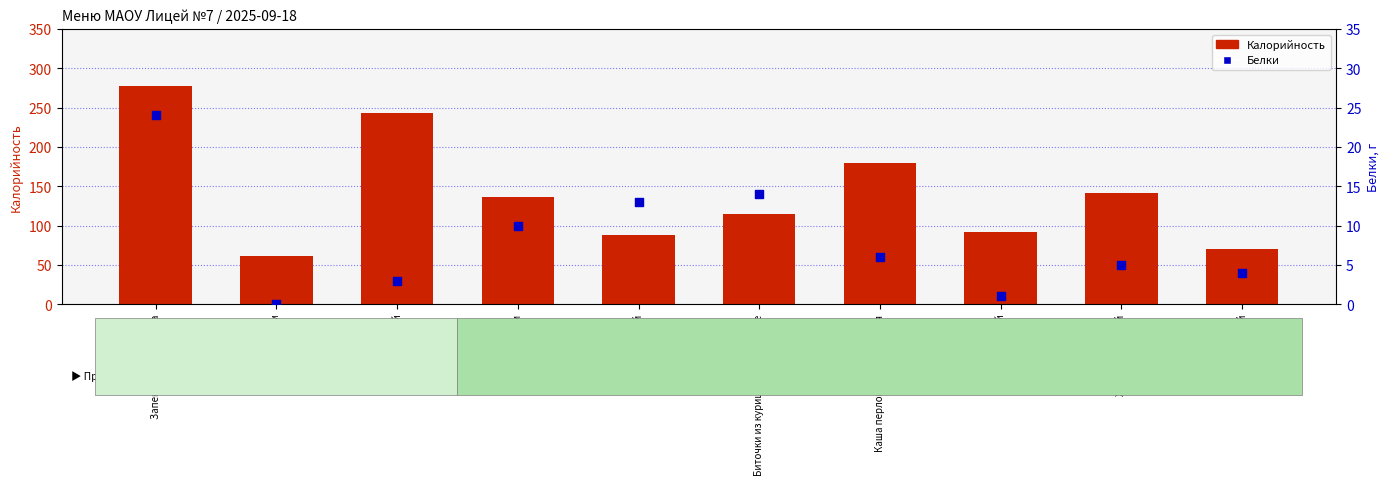

At which category is the sum across all series the highest?

Запеканка из творога